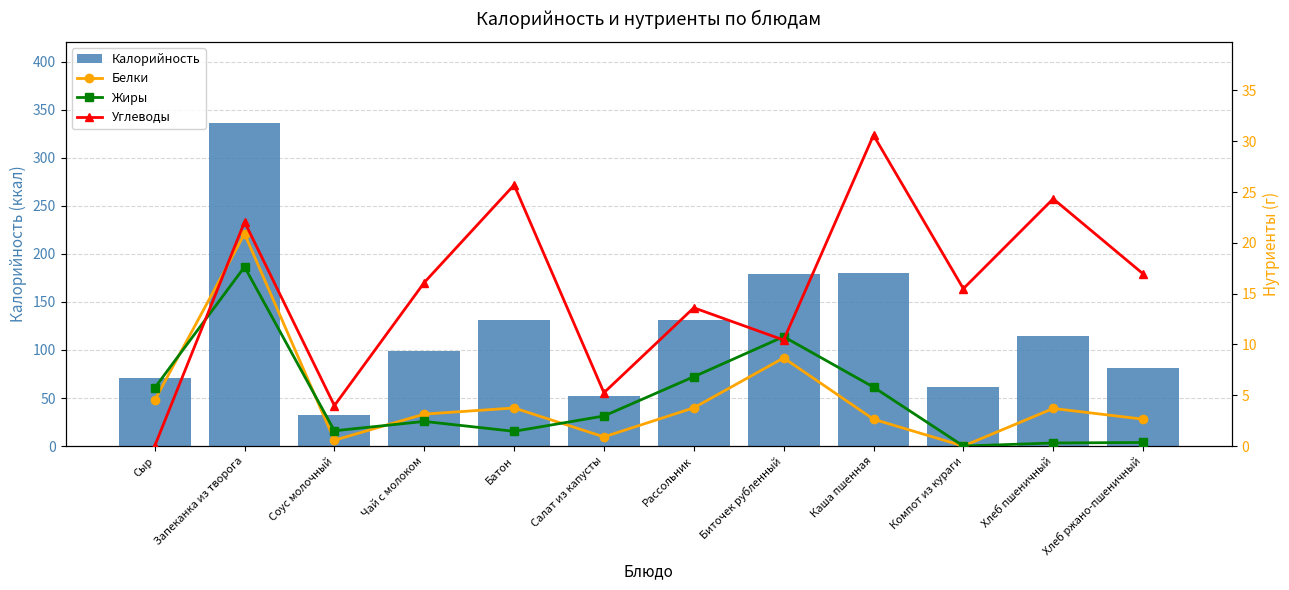

How many groups of bars are there?

12